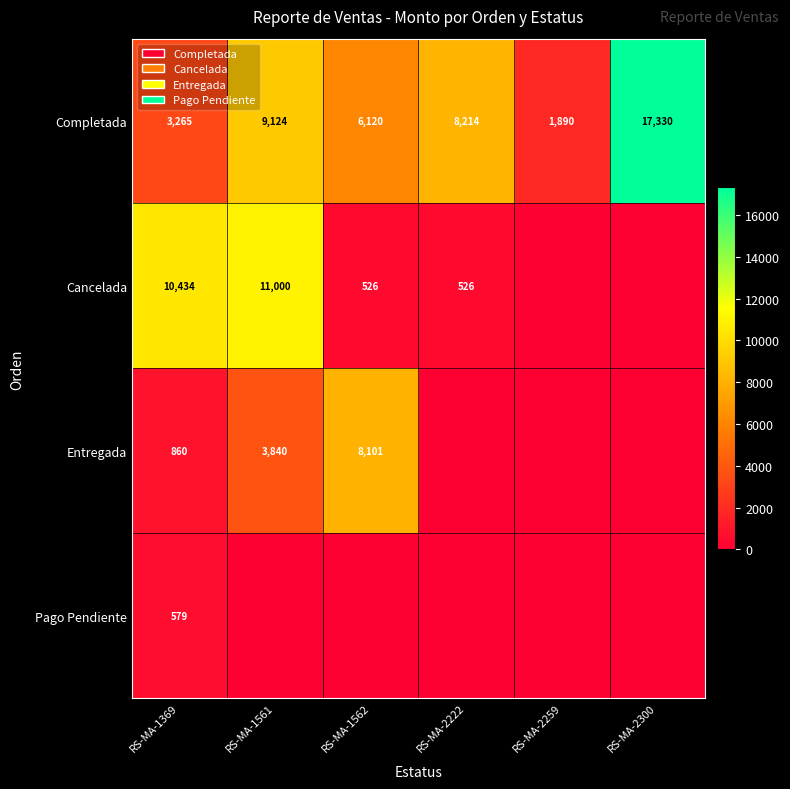

Between RS-MA-1369 and RS-MA-1561, which is larger?

RS-MA-1561